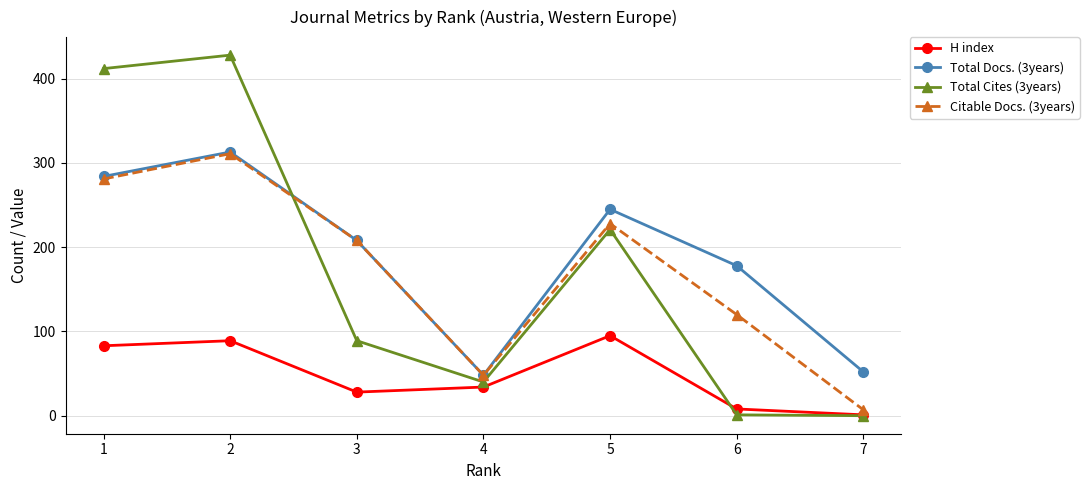

What is the value of the Total Cites (3years) point at the 4th from the left?

40